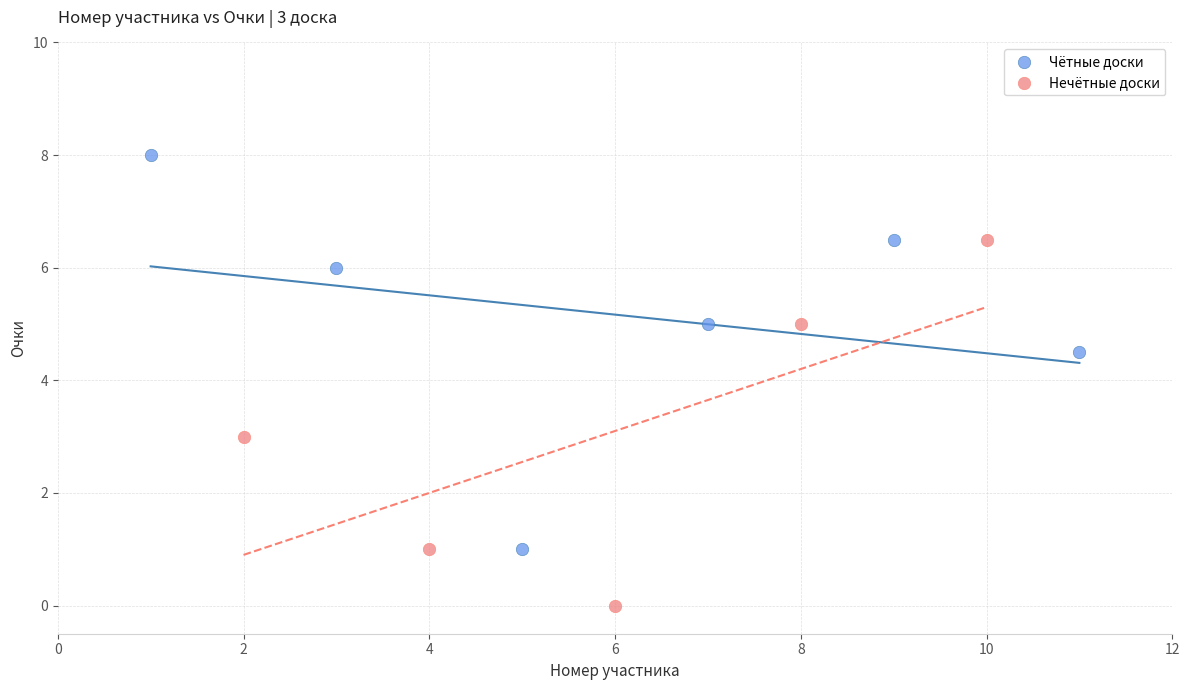

Which series contains the lowest Y value?

Нечётные доски